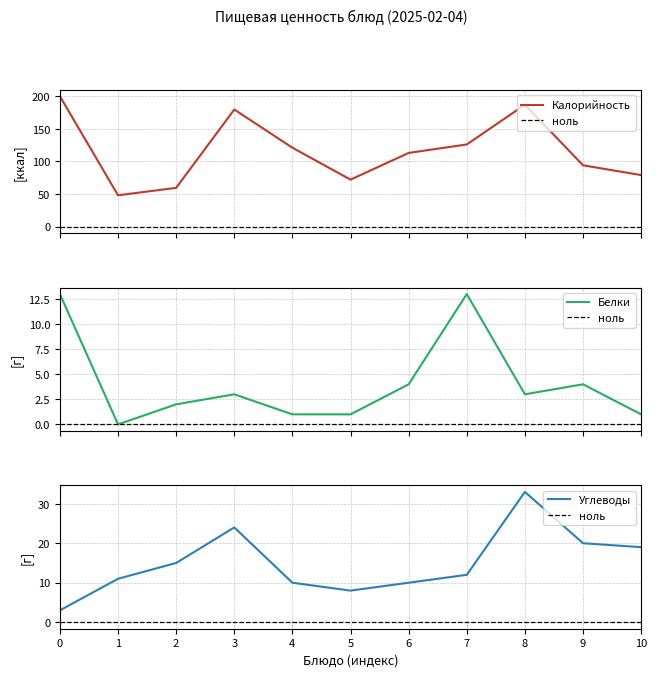

Is this an area chart (filled region under the line)?

No